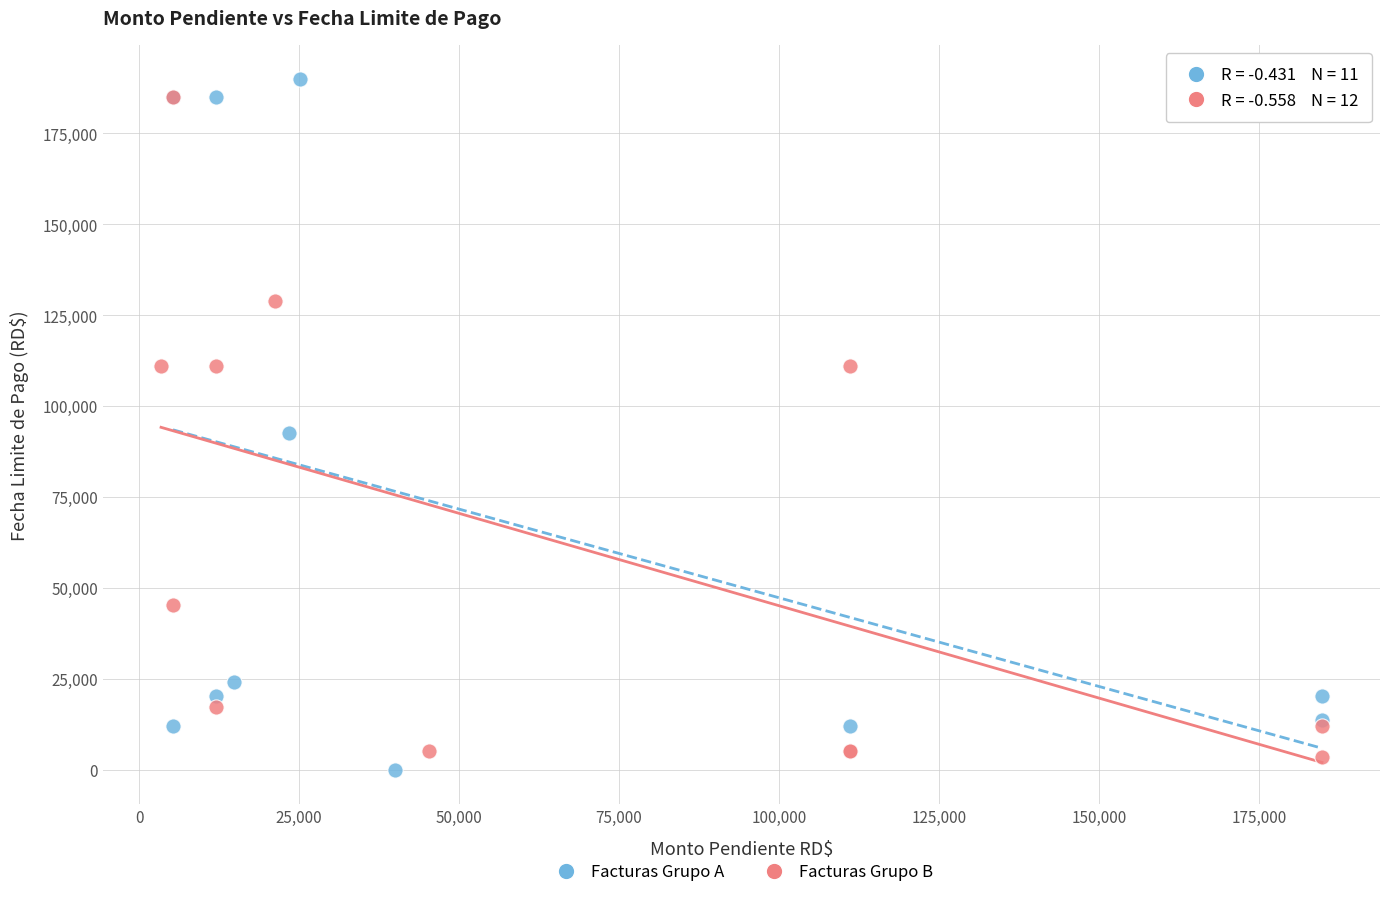

What are all the series names shown in the legend?

Facturas Grupo A, Facturas Grupo B